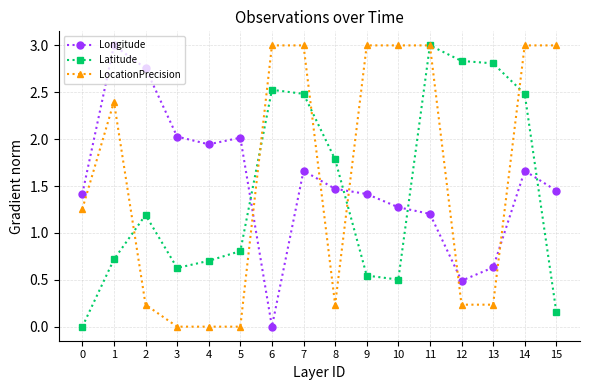

What is the total value across all series at 4?

2.6